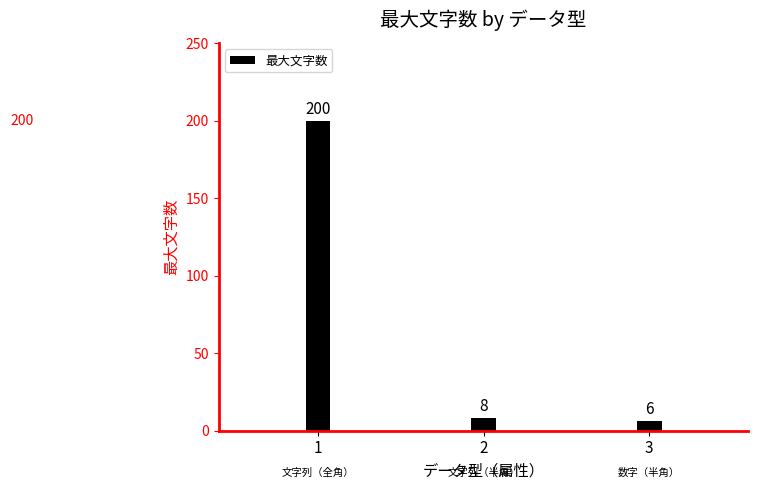

What is the maximum value shown in the chart?

200